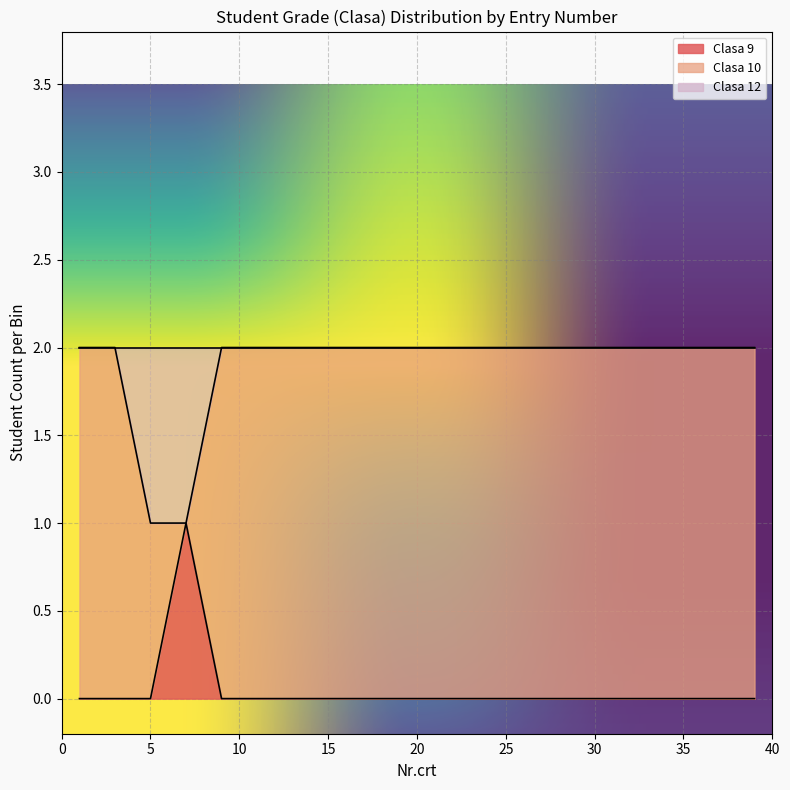

The value of Clasa 9 at 15 is 1. True or false?

False